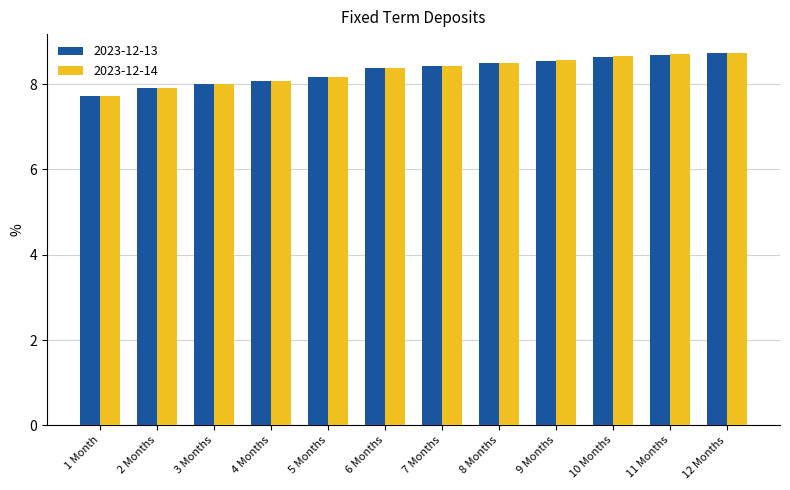

What is the maximum value shown in the chart?

8.7